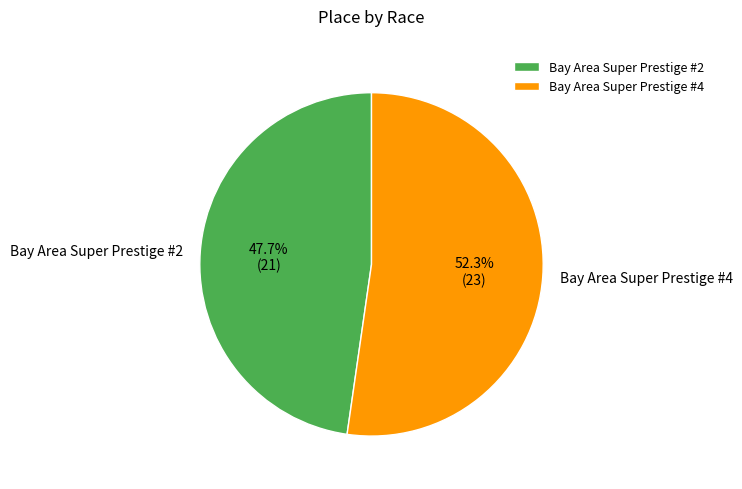

What portion of the pie excludes Bay Area Super Prestige #4?

47.7%